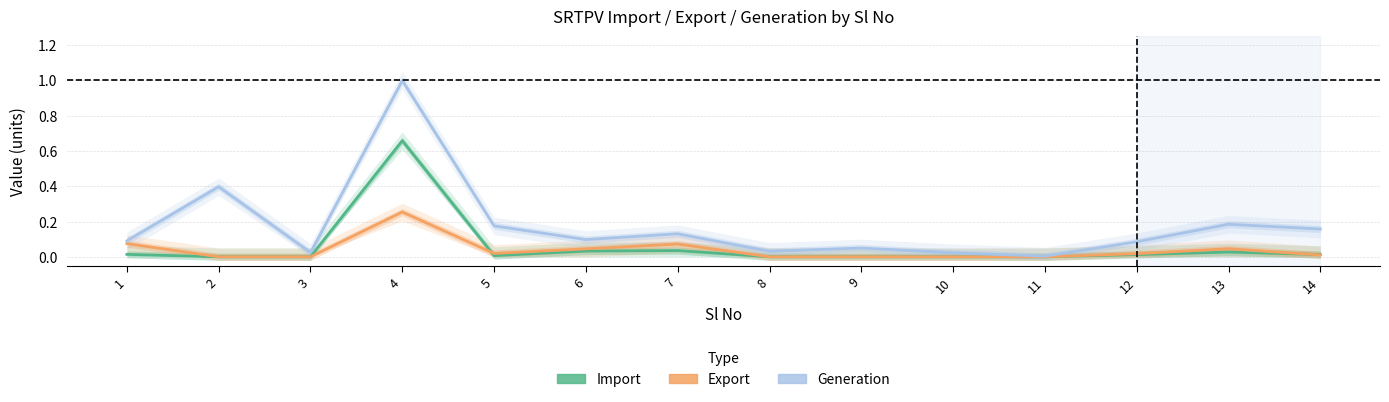

Rank the series by their maximum value, from highest to lowest.

Generation, Import, Export